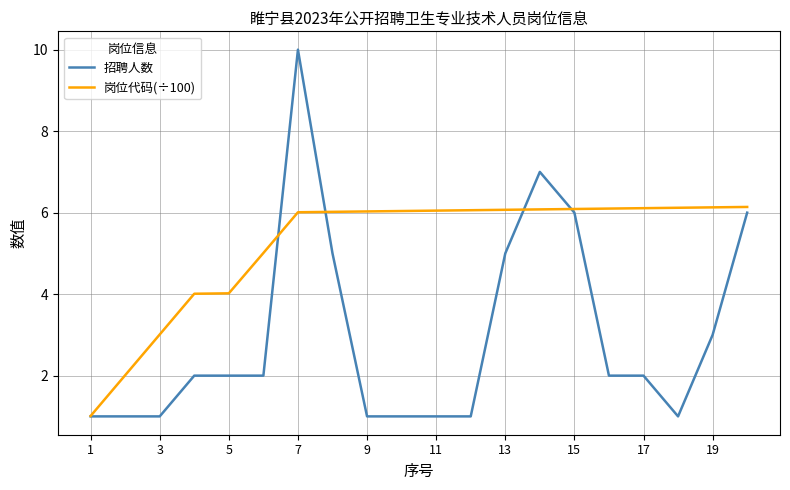

What is the smallest value displayed?

1.0